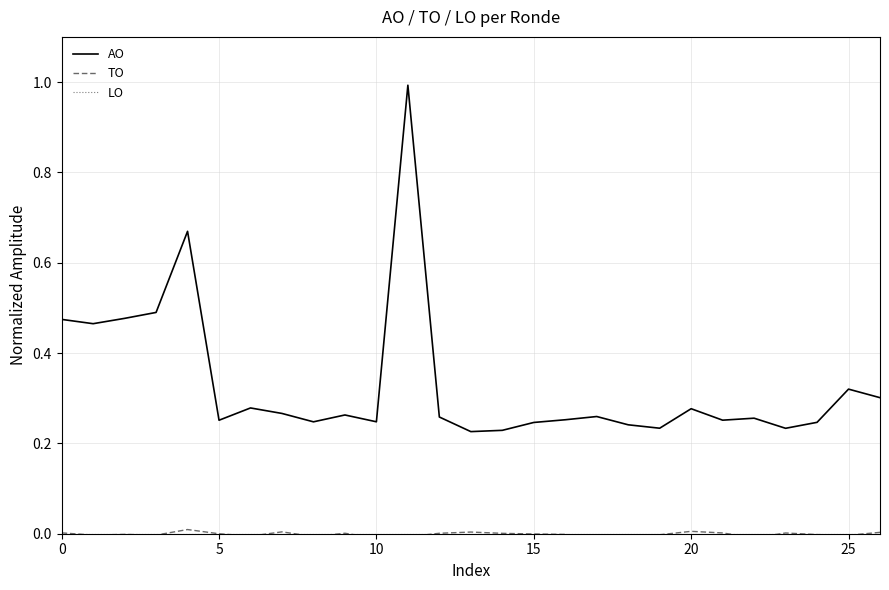

What is the difference between the maximum and minimum values in the AO series?

0.8